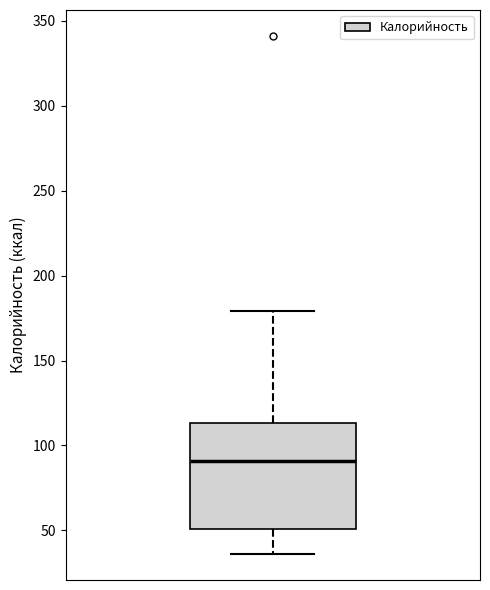

Read this box plot against the y-axis: the position of the median line, the range covered by the box, and the ends of both whiskers. The values are not printed on the chart, so give them approximately, as read against the axis.

median 90, box 50 to 115, whiskers 35 to 180